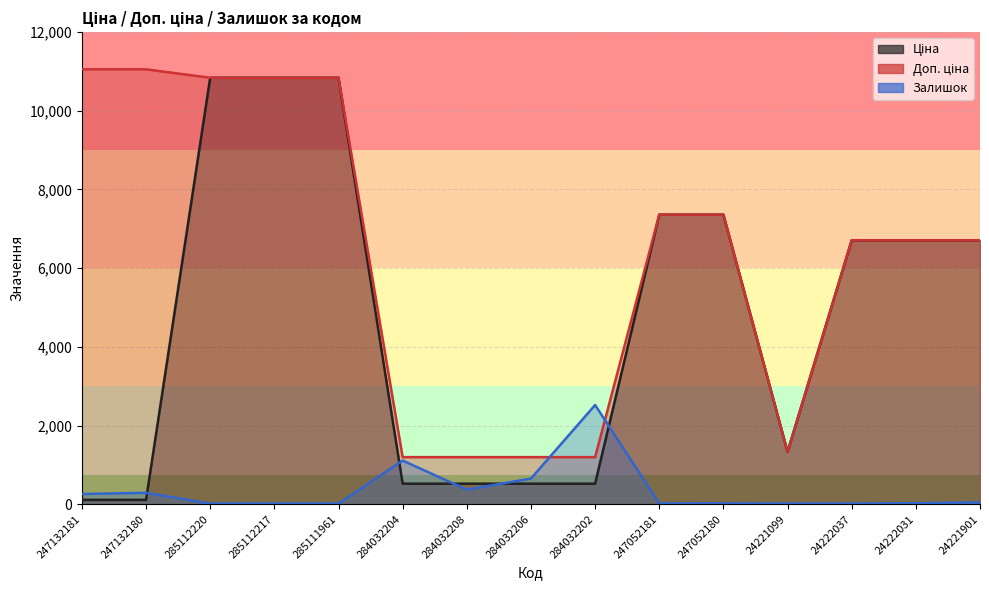

True or false: Ціна and Доп. ціна intersect in this chart.

False